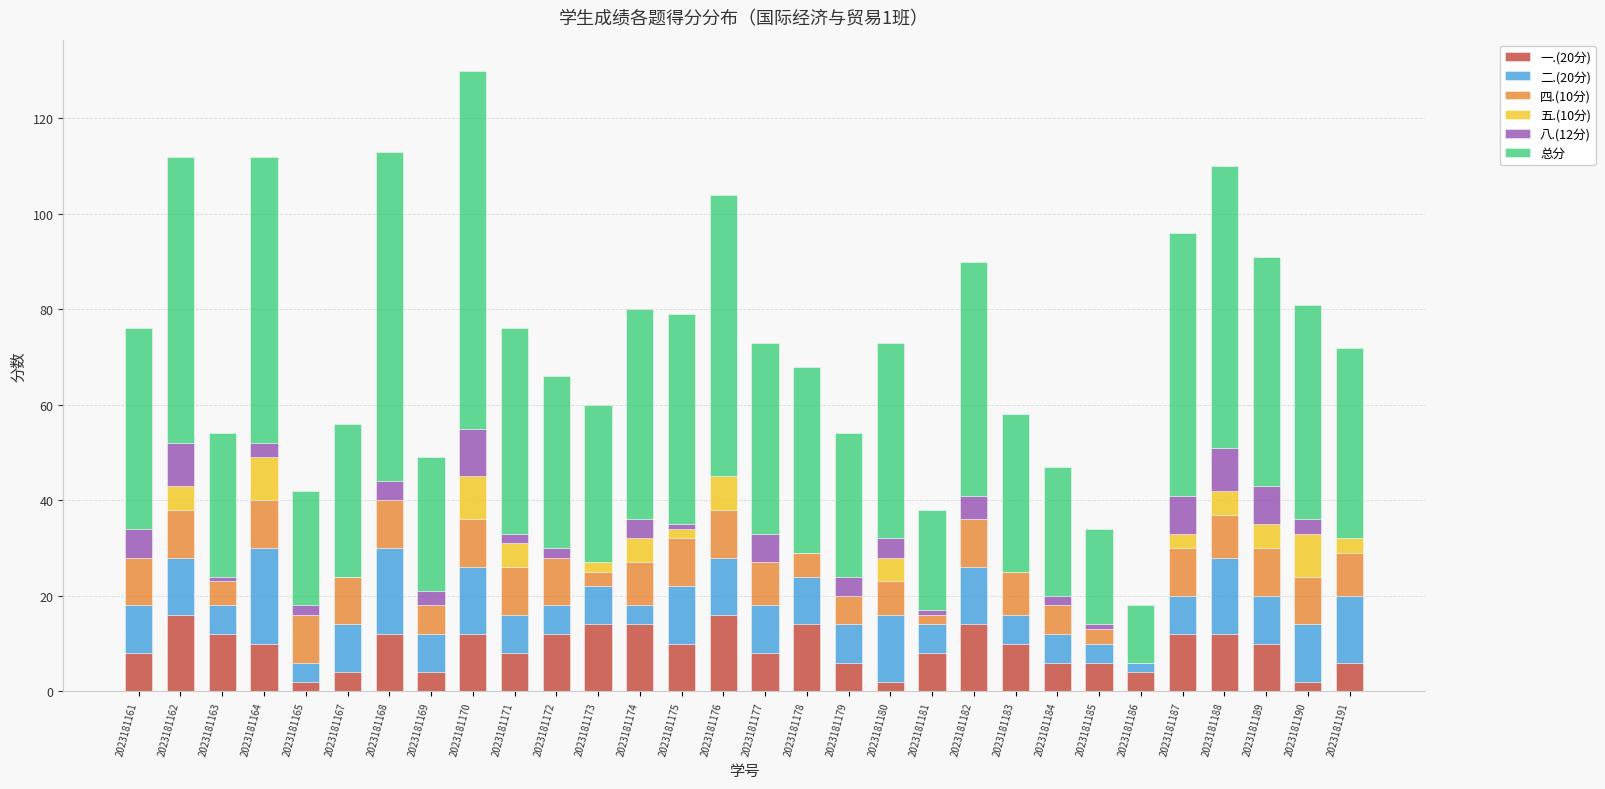

At which category is the sum across all series the highest?

2023181170